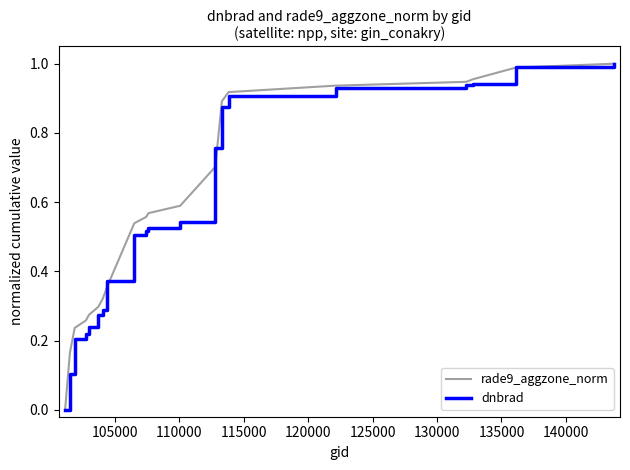

What is the value of the rade9_aggzone_norm point at the 8th from the left?

0.4